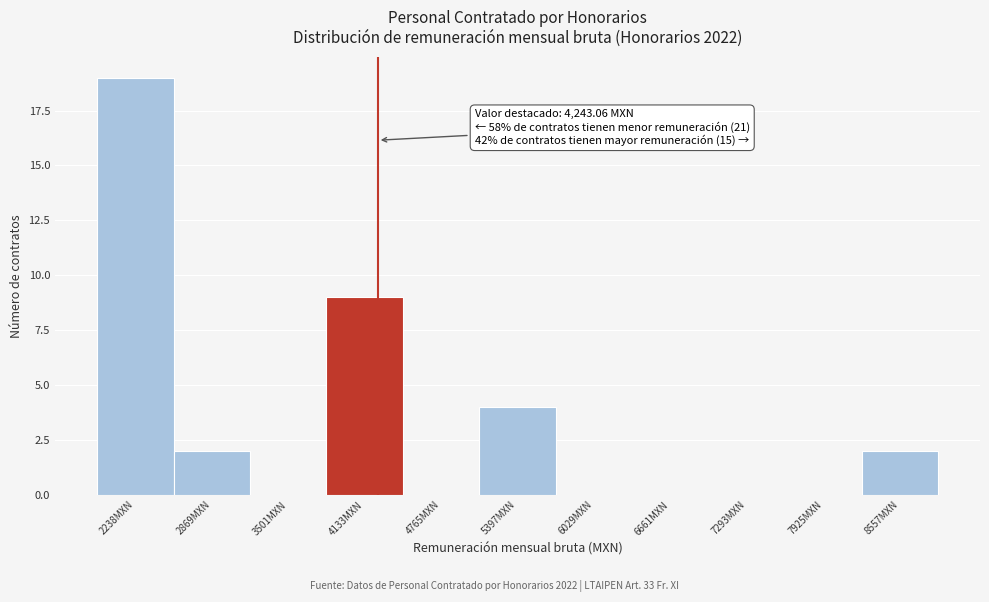

Which range on the x-axis has the tallest bar?

1900 to 2600